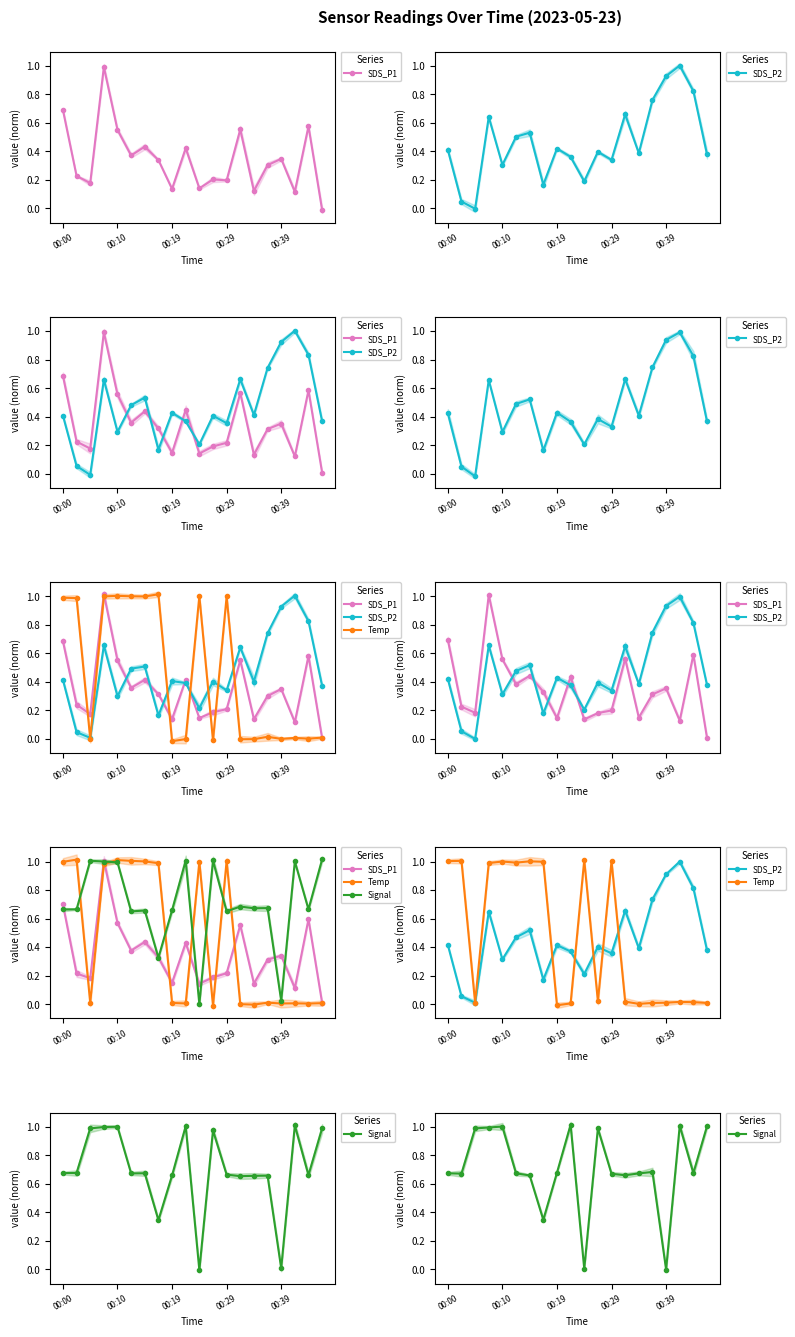

What is the difference between the second highest and second lowest values in the SDS_P2 series?

0.9